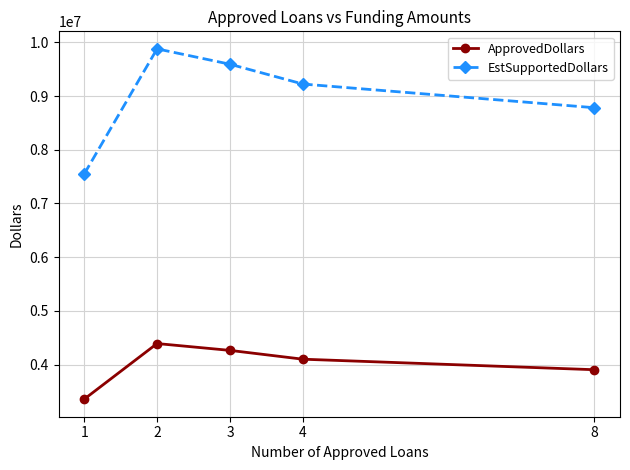

Reading right to left, transcribe all the data shown in this chart.

ApprovedDollars: 3903000.0	4099000.0	4263000.0	4390285.7	3353947.4
EstSupportedDollars: 8781750.0	9222750.0	9591750.0	9878142.9	7546381.6